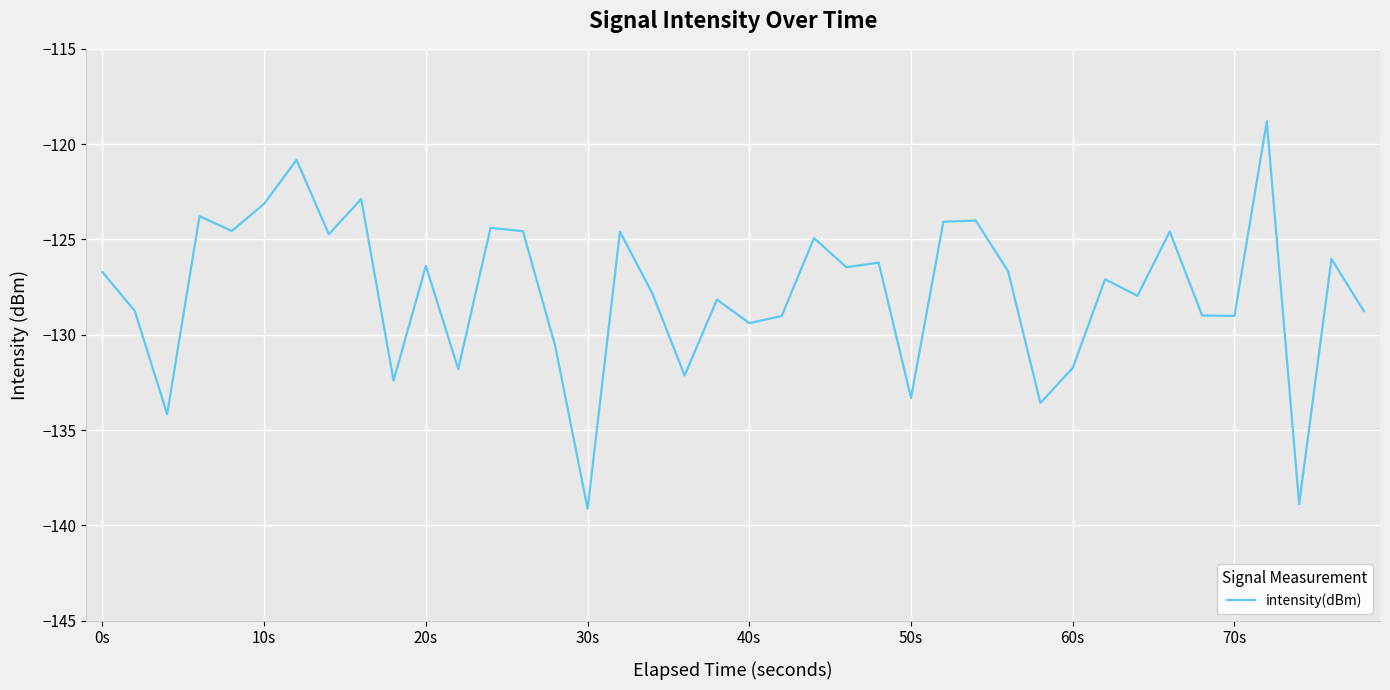

What is the difference between the maximum and minimum values?

20.3